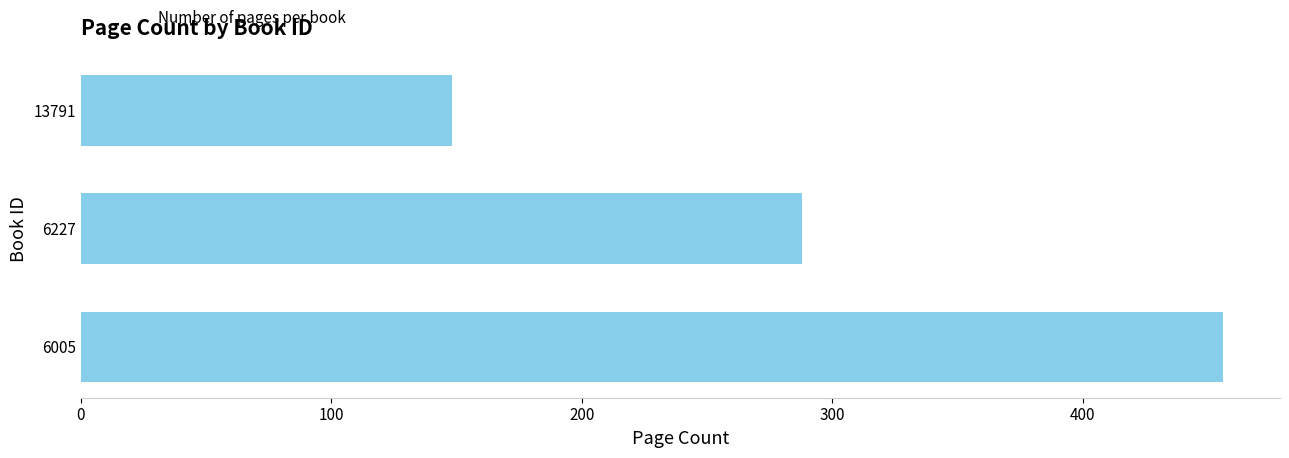

Reading bottom to top, extract all data points from this chart.

456	288	148